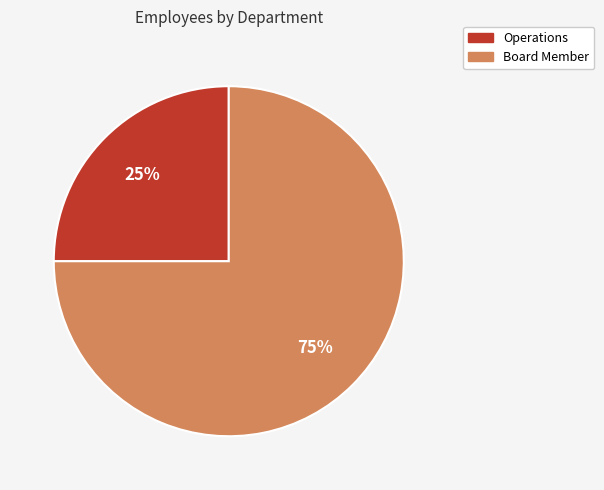

To the nearest percent, what is the difference between the Board Member and Operations slice percentages?

50%